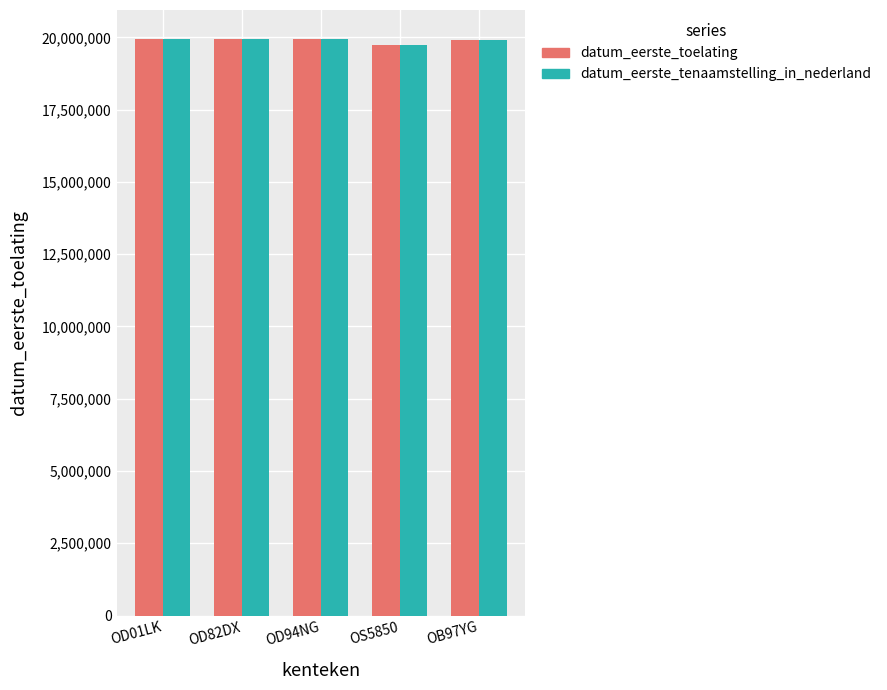

What is the minimum value shown in the chart?

19730227